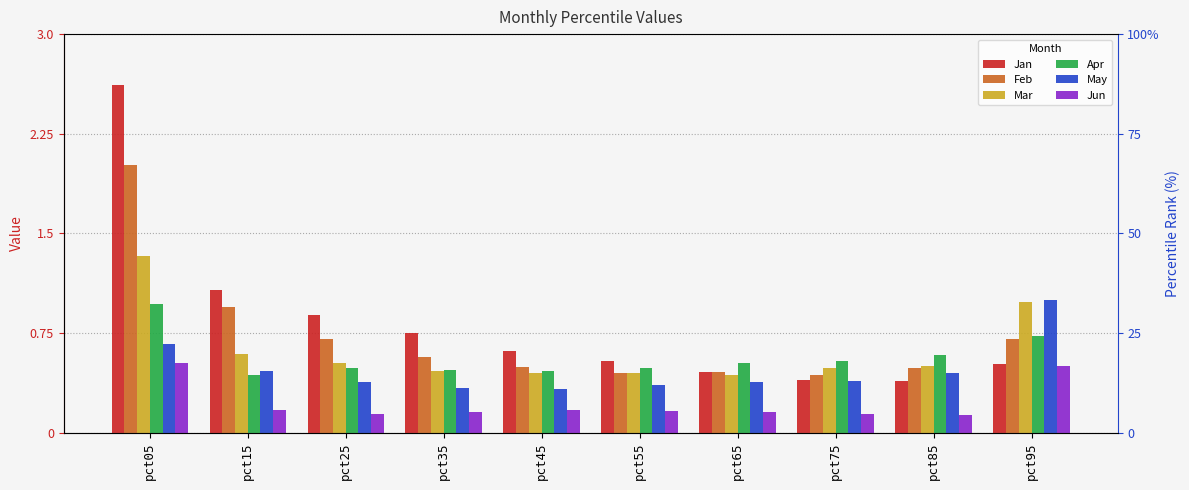

Is the value of Feb at pct55 greater than the value of Jan at pct15?

No